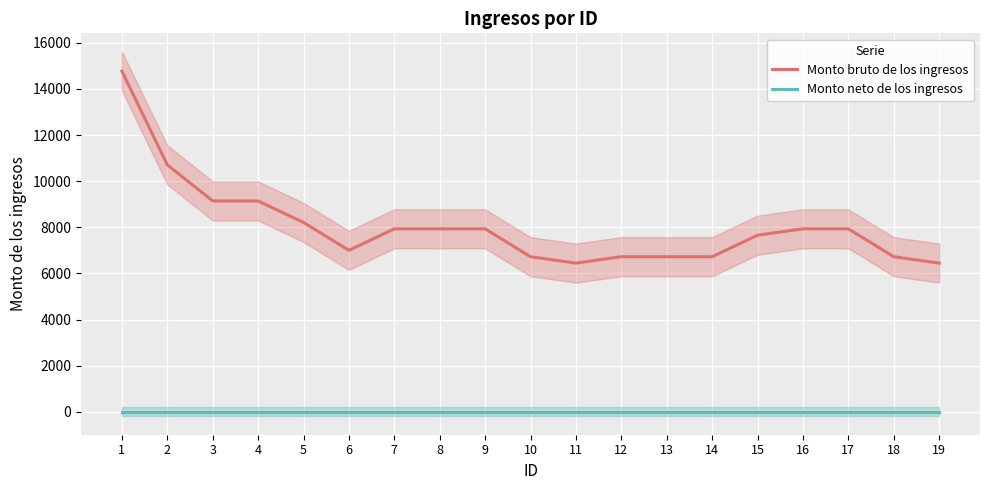

Reading left to right, transcribe all the data shown in this chart.

Monto bruto de los ingresos: 14774.0	10710.7	9144.7	9144.7	8213.3	7004.7	7936.0	7936.0	7936.0	6727.3	6450.0	6727.3	6727.3	6727.3	7658.7	7936.0	7936.0	6727.3	6450.0
Monto neto de los ingresos: 0.0	0.0	0.0	0.0	0.0	0.0	0.0	0.0	0.0	0.0	0.0	0.0	0.0	0.0	0.0	0.0	0.0	0.0	0.0